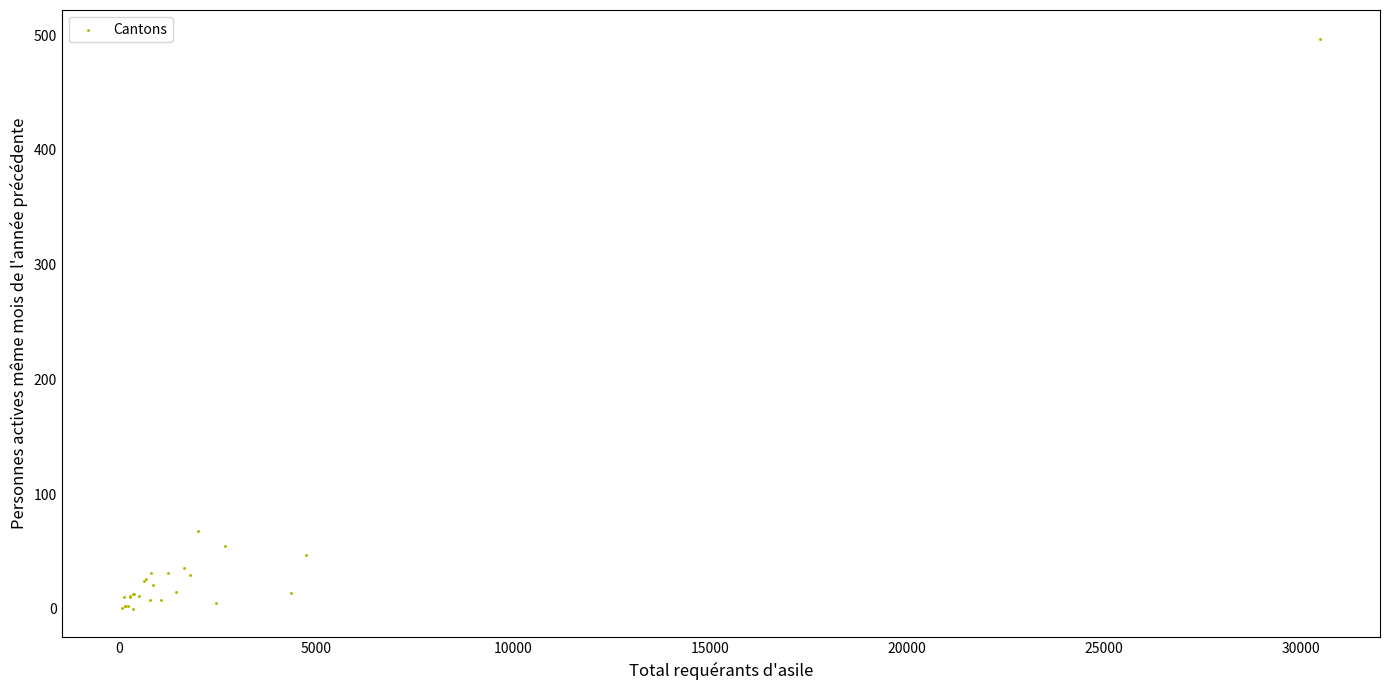

What Y value in the scatter plot is closest to 248?

68